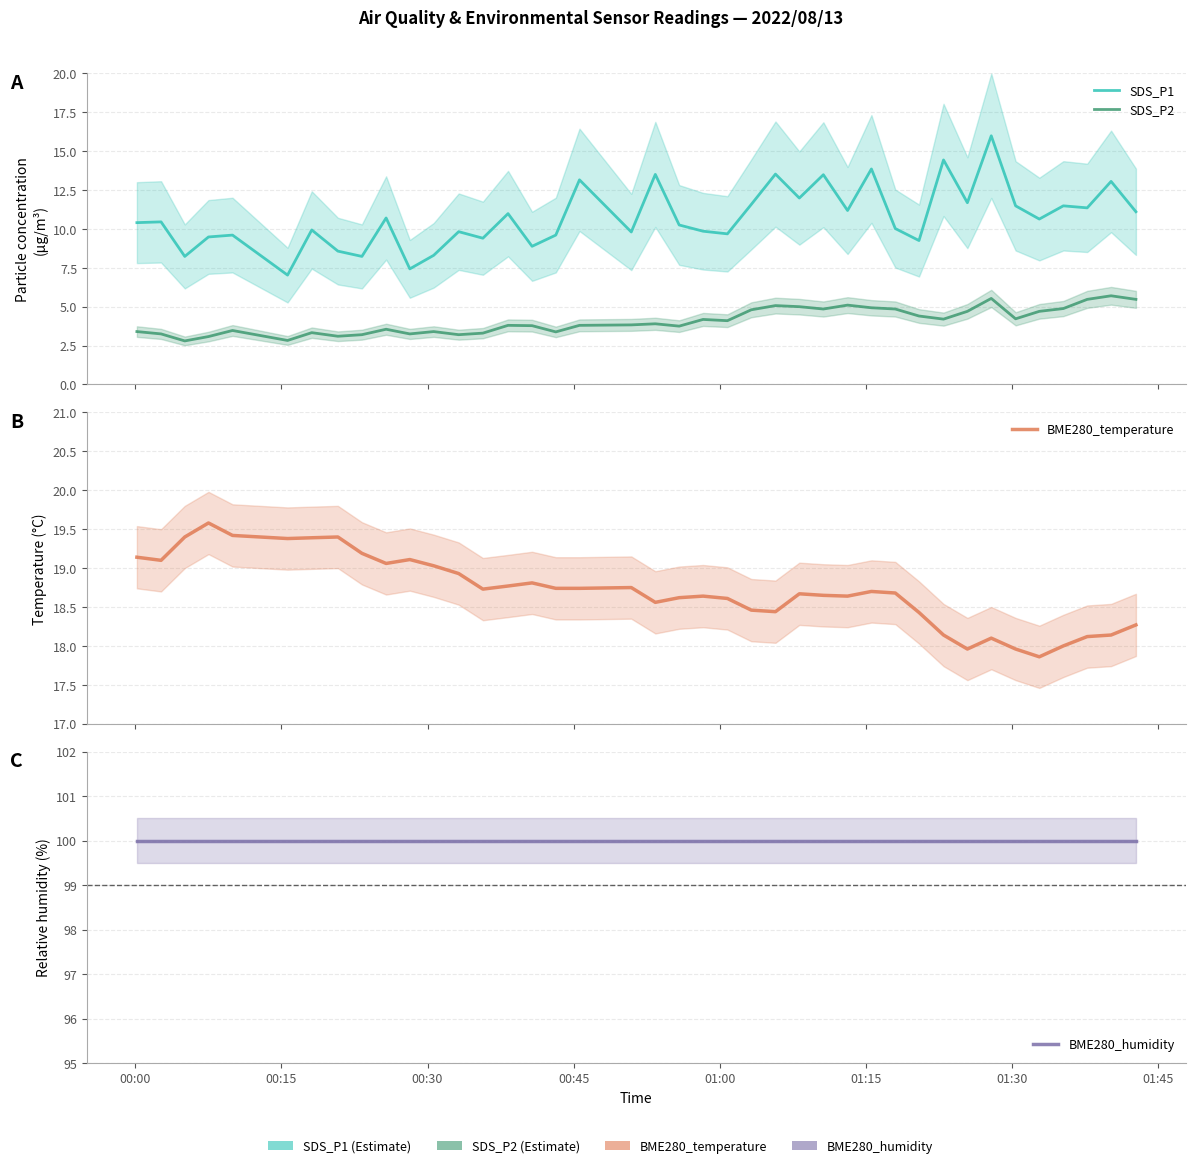

What is the highest value of the SDS_P1 series?

16.0